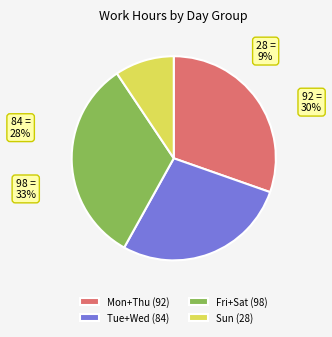

Does any single category account for the majority?

No